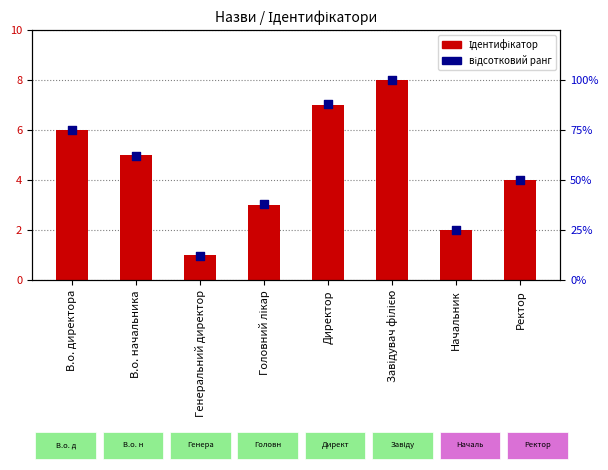

What is the total value across all series at Начальник?

27